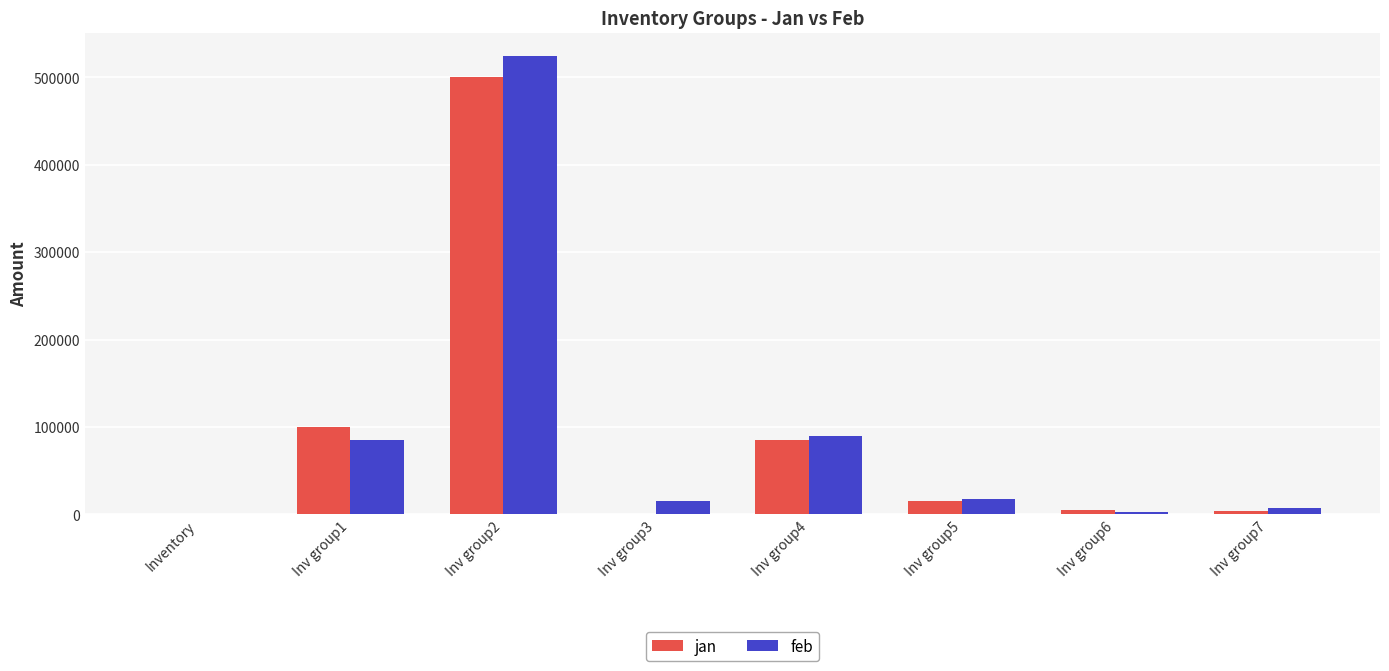

Between Inv group3 and Inv group4, which series saw the biggest shift?

jan